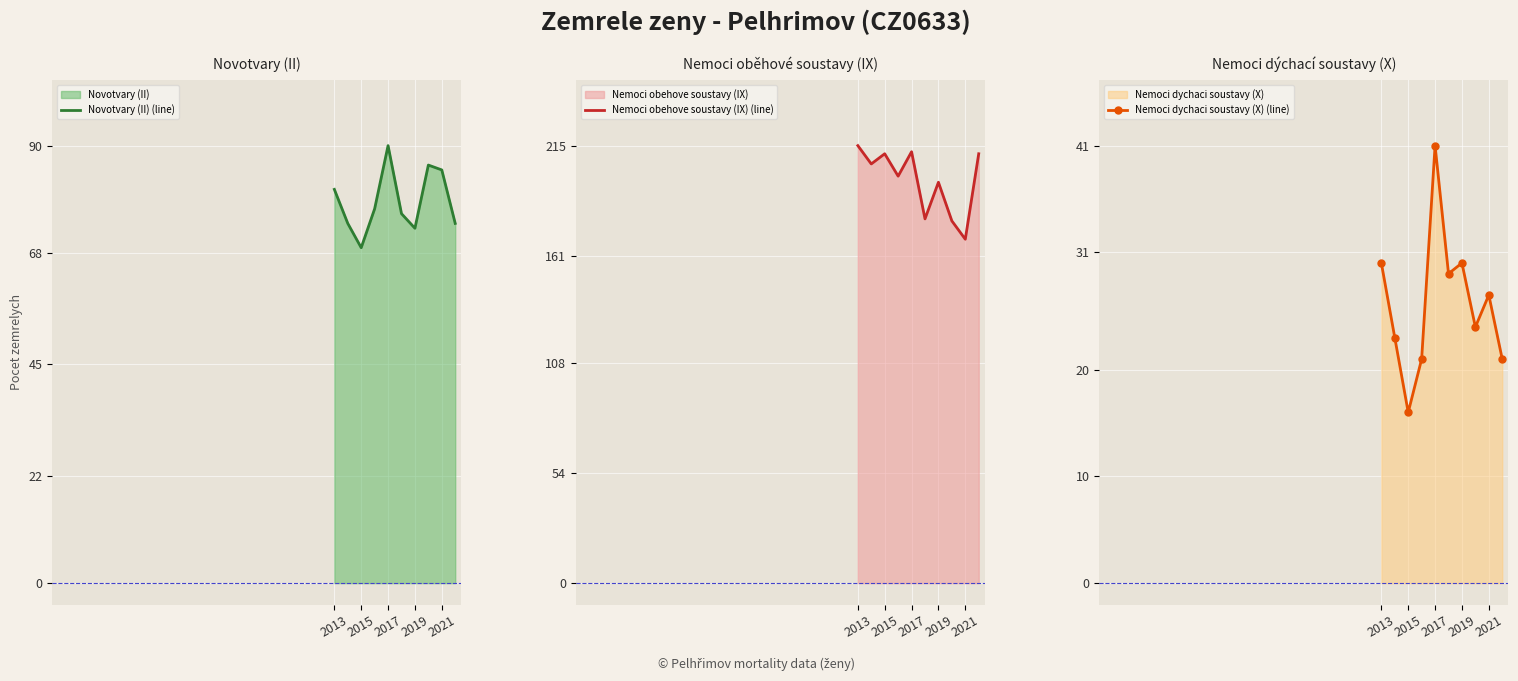

Which category has the highest value in the Nemoci dychaci soustavy (X) (line) series?

2017